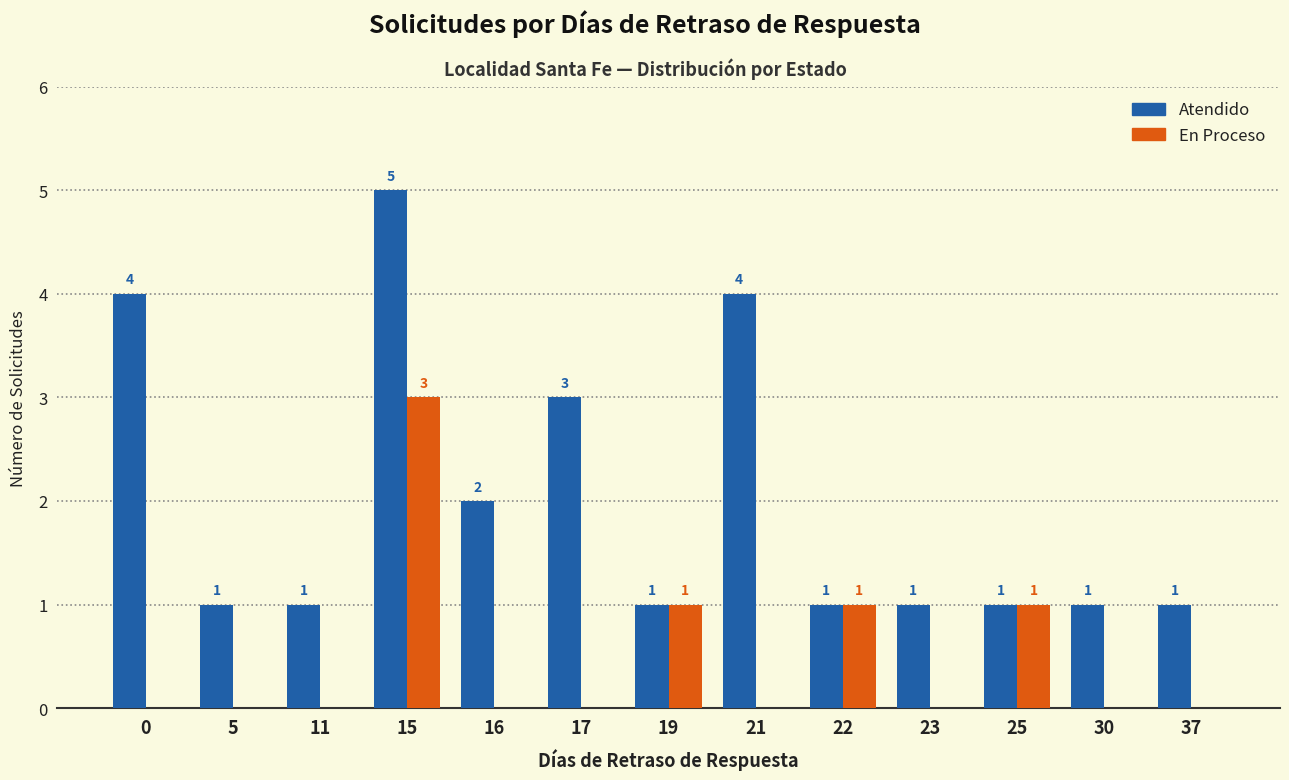

What is the sum of all Atendido values?

26